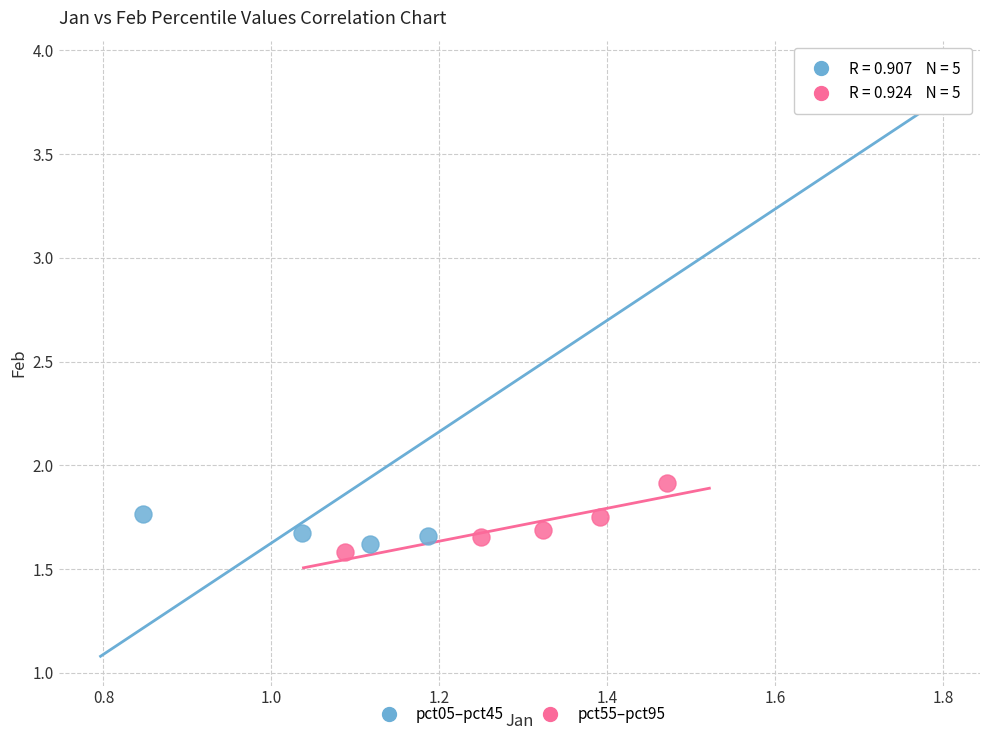

Which series reaches the maximum Y coordinate?

pct05–pct45